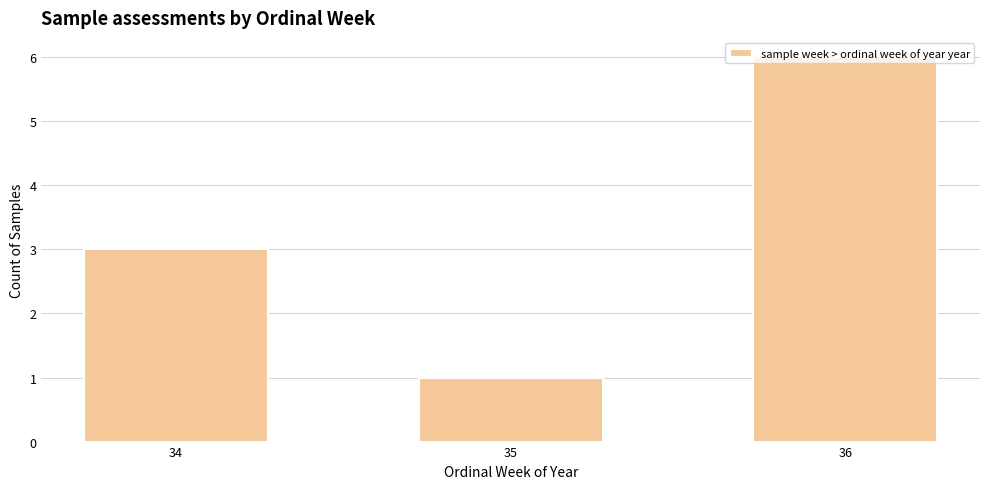

Read the value at 34.

3